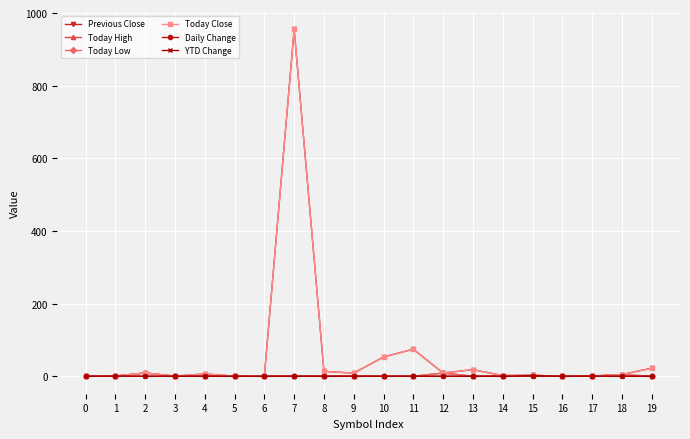

At which category is the sum across all series the highest?

7